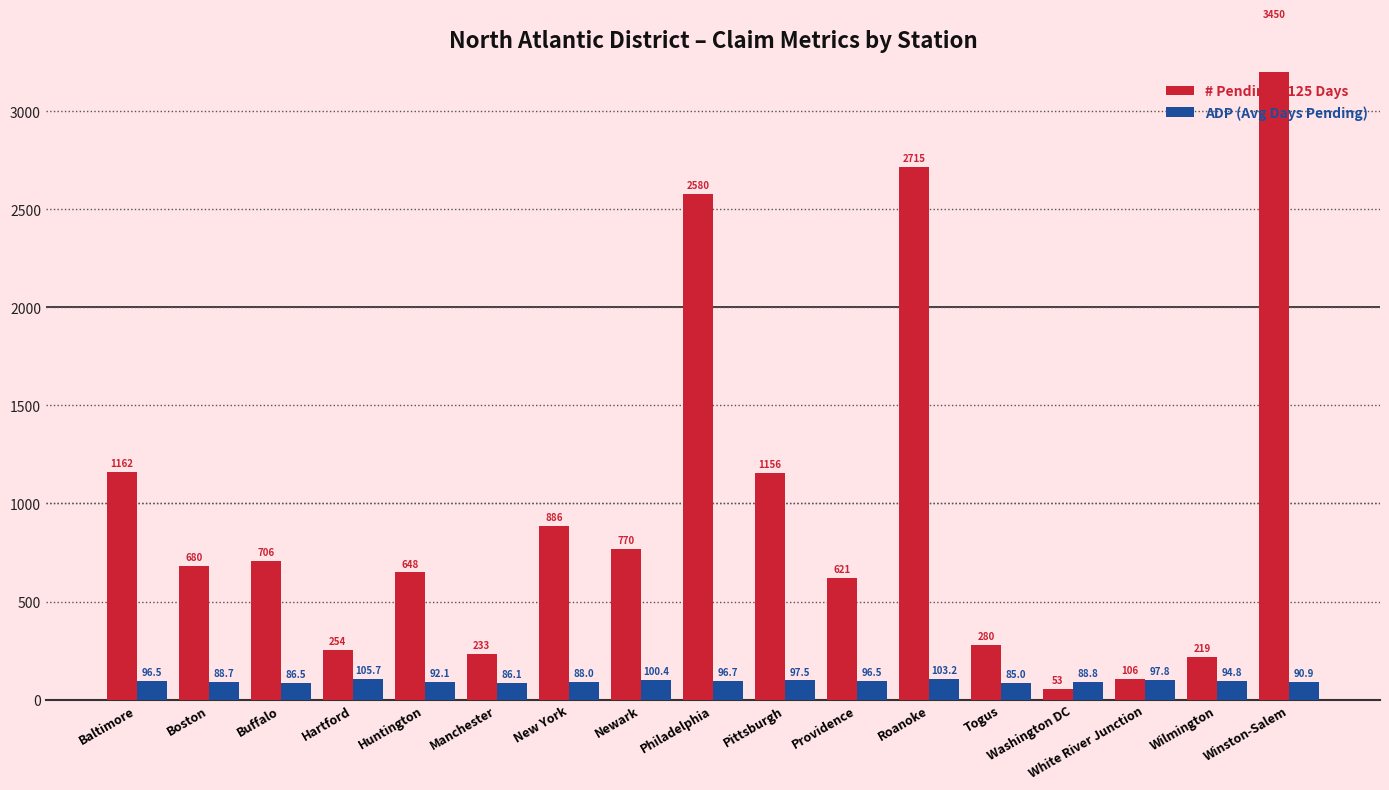

How many groups of bars are there?

17